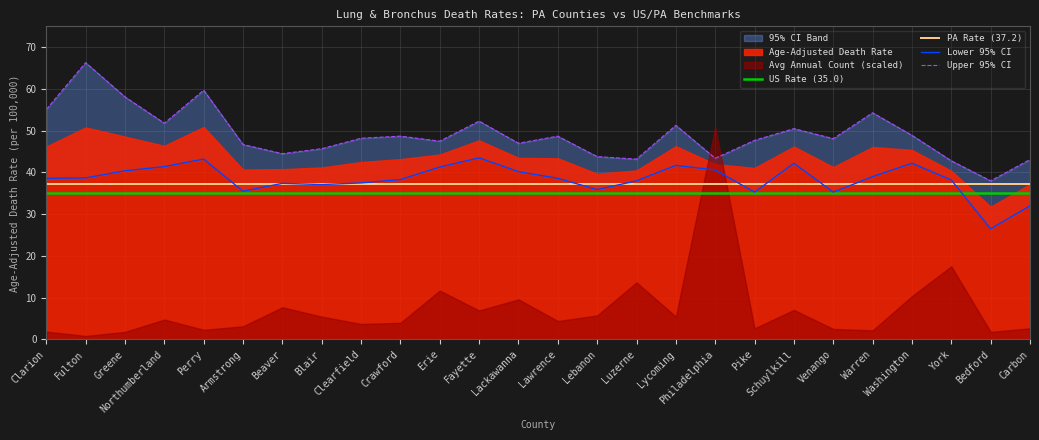

True or false: US Rate (35.0) and Upper 95% CI cross at least once.

False